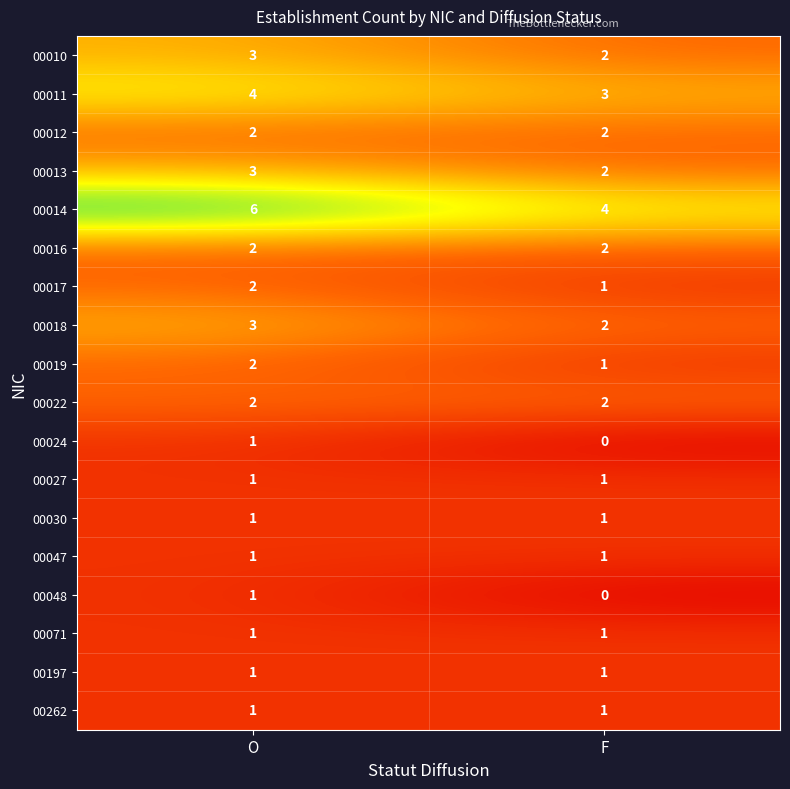

What is the spread (max minus min) of values at O?

5